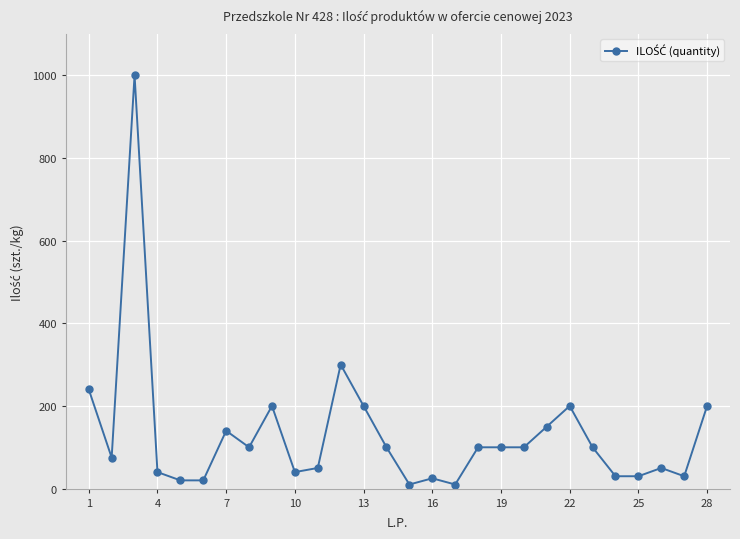

What is the difference between the second highest and second lowest values?

290